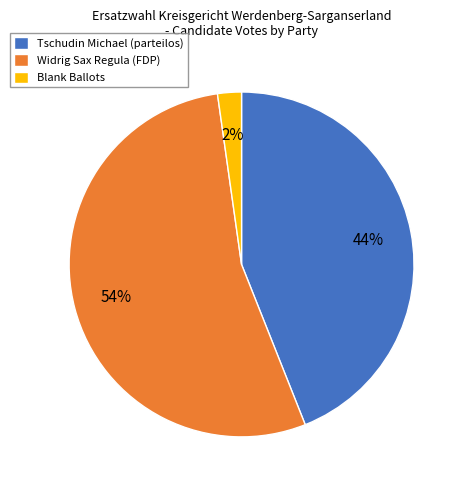

Which category accounts for the majority?

Widrig Sax Regula (FDP)